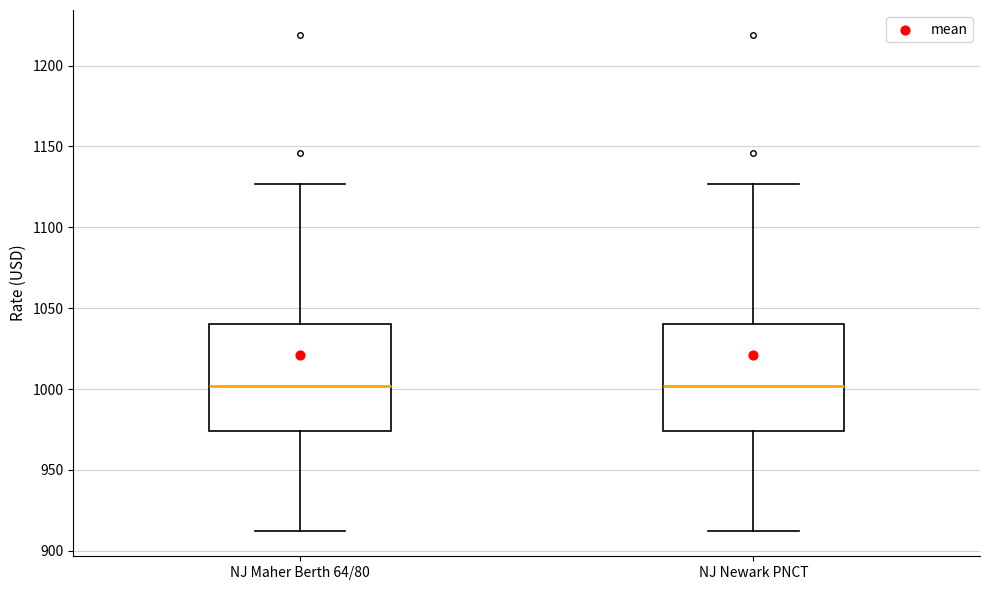

Where does the lower whisker of the box for NJ Newark PNCT end on the y-axis? The values are not printed on the chart, so give them approximately, as read against the axis.

910